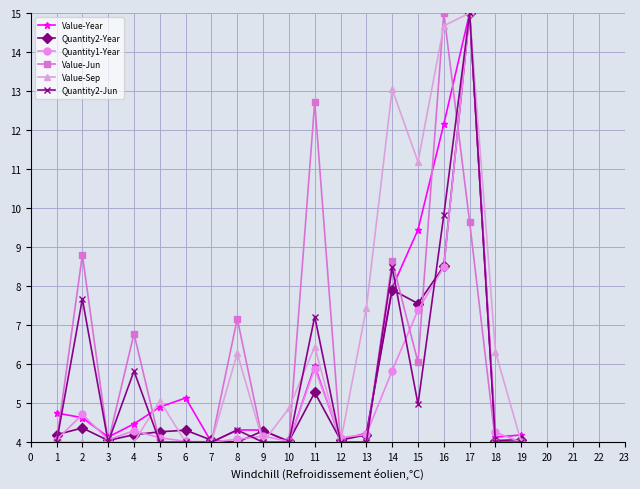

What is the spread (max minus min) of values at 12?

0.1